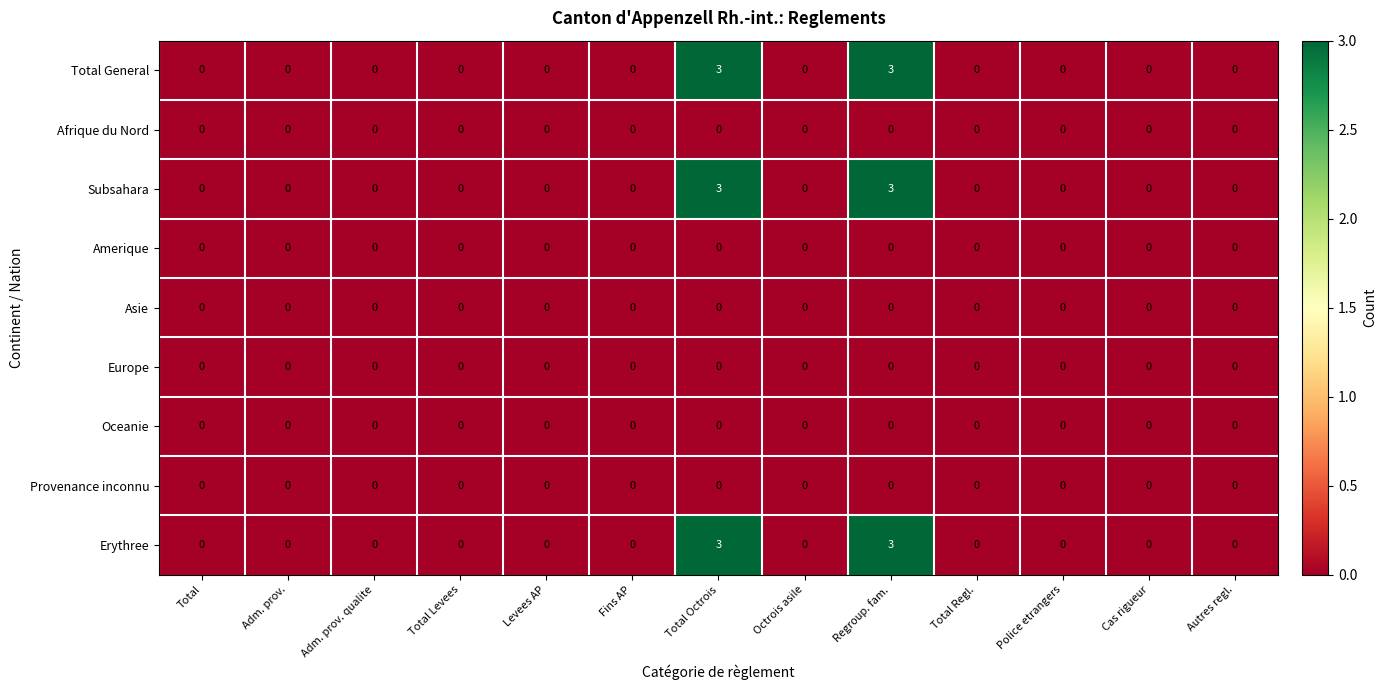

Count the Total General values in the range 0 to 1.

11